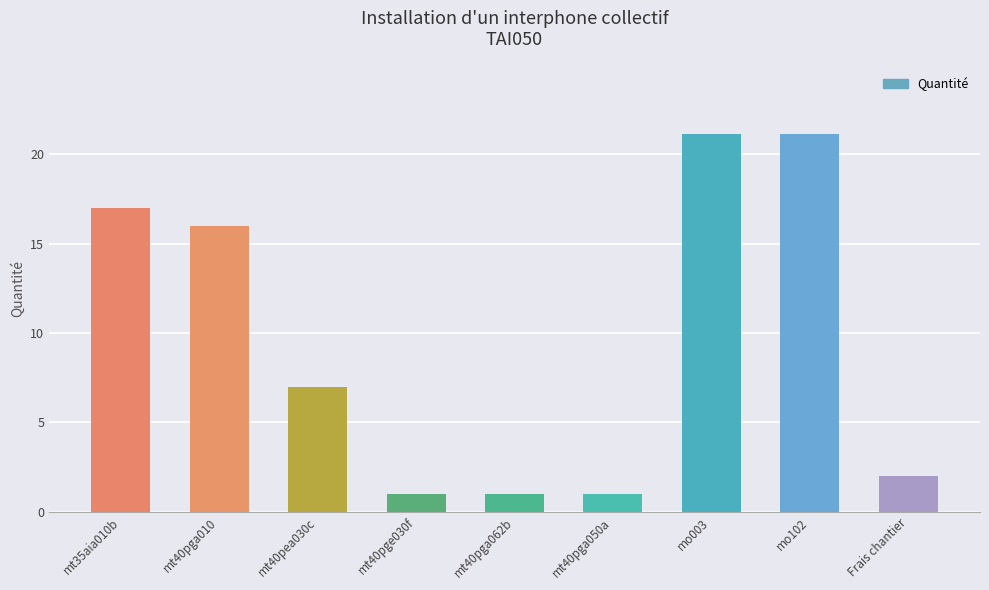

What is the change in value from mt40pge030f to Frais chantier?

+1.0